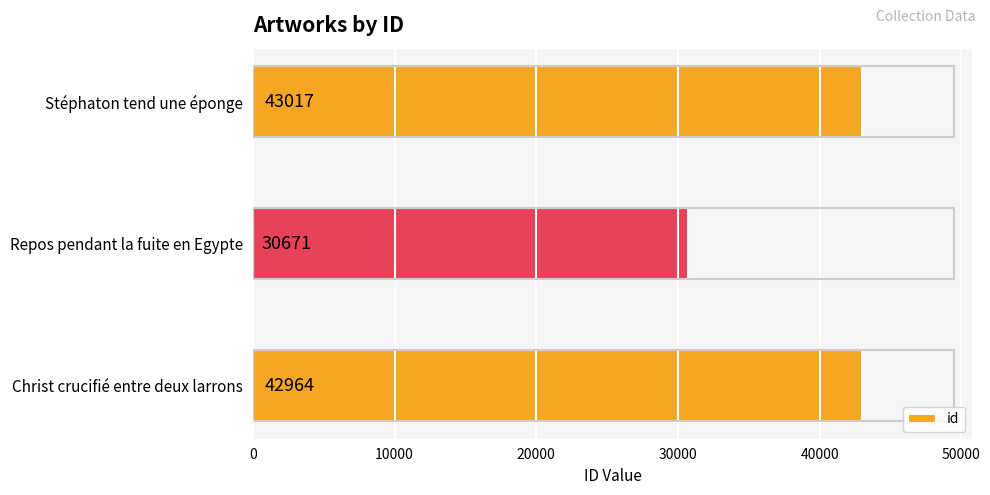

What is the minimum value shown in the chart?

30671